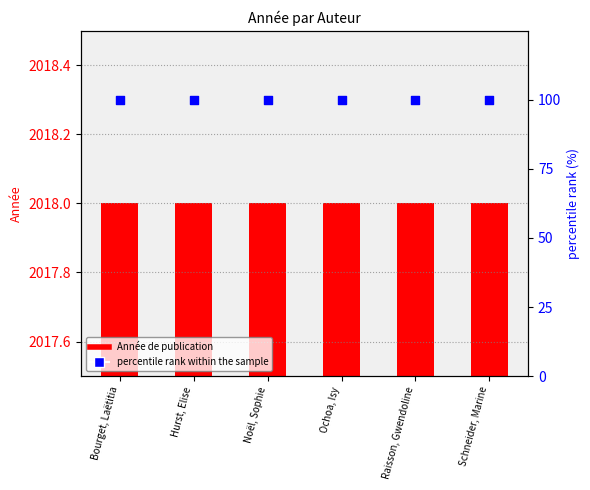

Which series has the largest total across all categories?

Année de publication